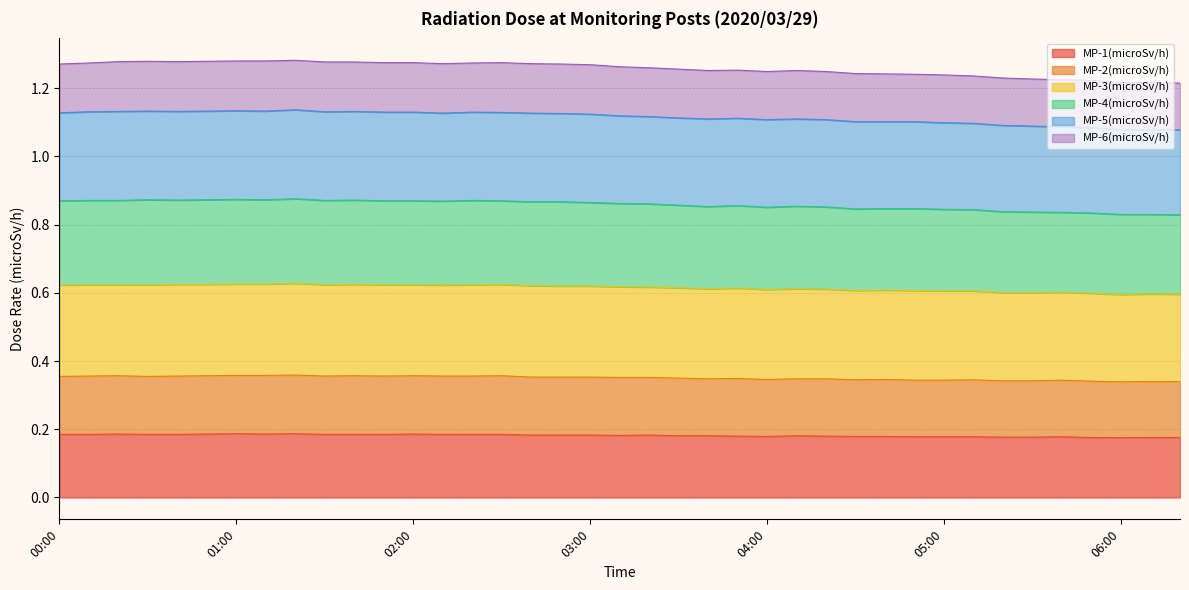

What are all the series names shown in the legend?

MP-1(microSv/h), MP-2(microSv/h), MP-3(microSv/h), MP-4(microSv/h), MP-5(microSv/h), MP-6(microSv/h)